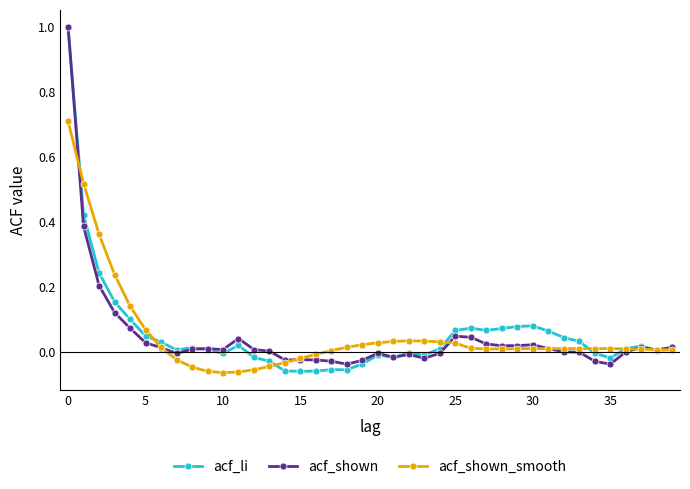

True or false: acf_li has more than 1 interior local peaks.

True